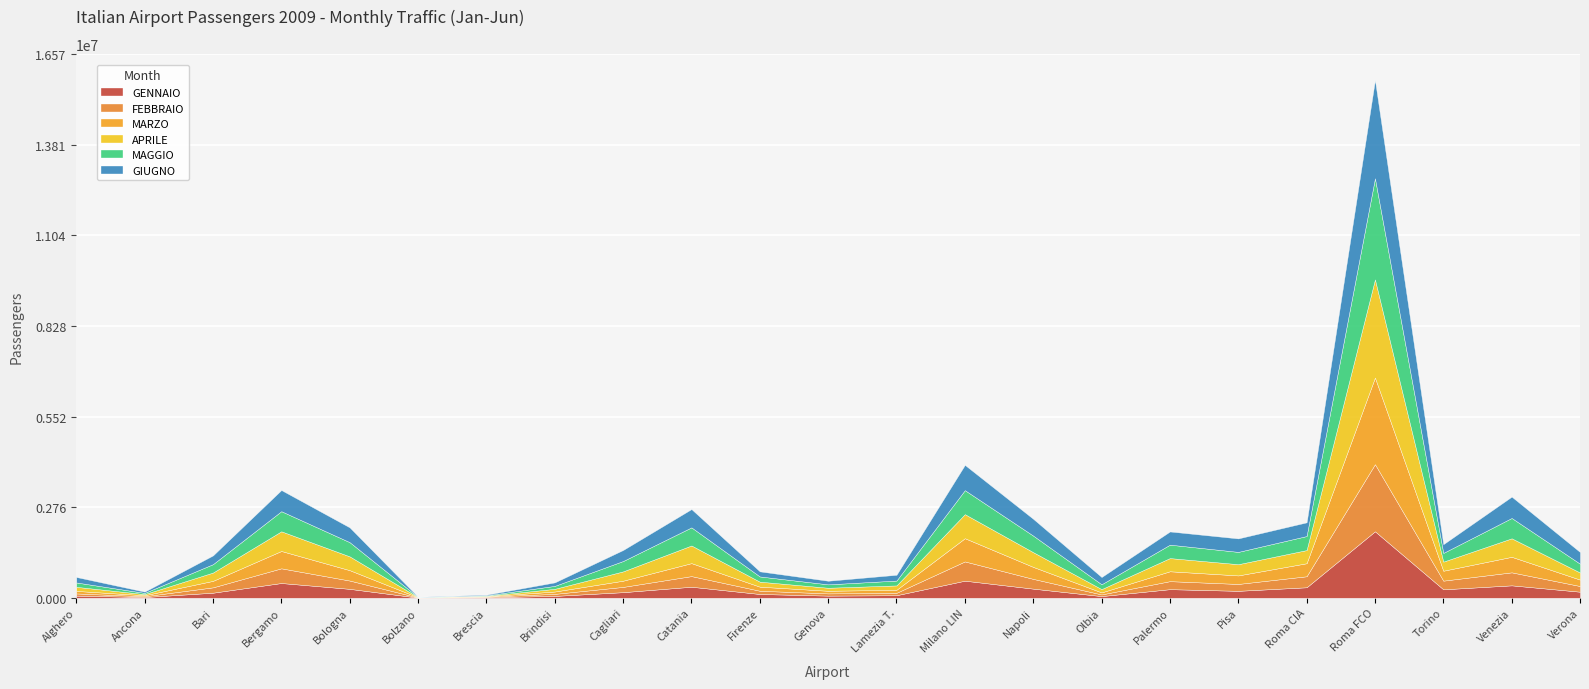

At which label does GIUGNO reach its minimum?

Bolzano